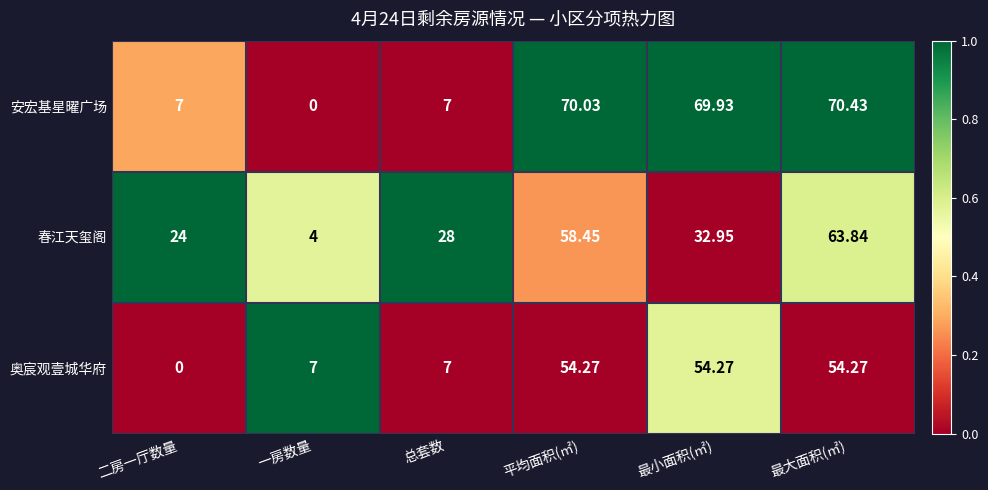

How many values in the 春江天玺阁 series exceed 32?

3